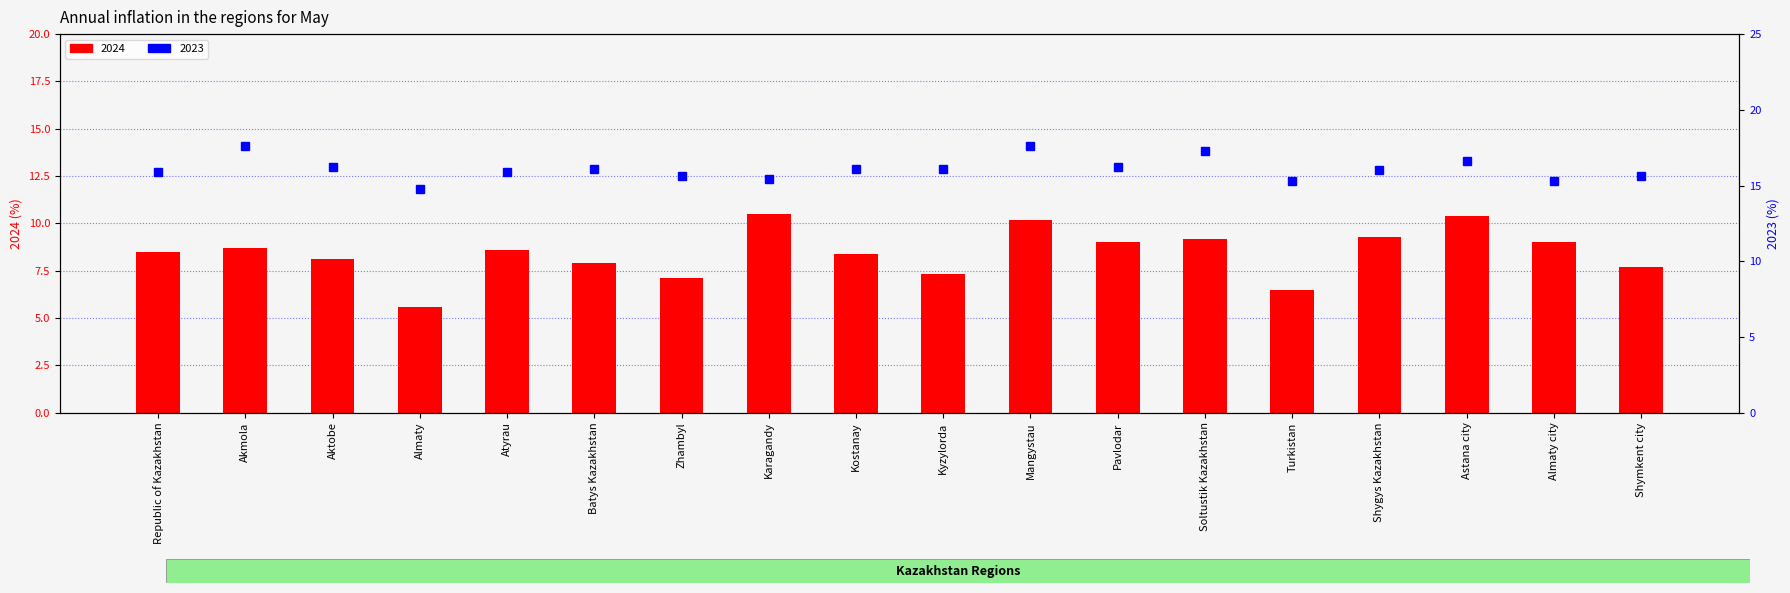

How many groups of bars are there?

18